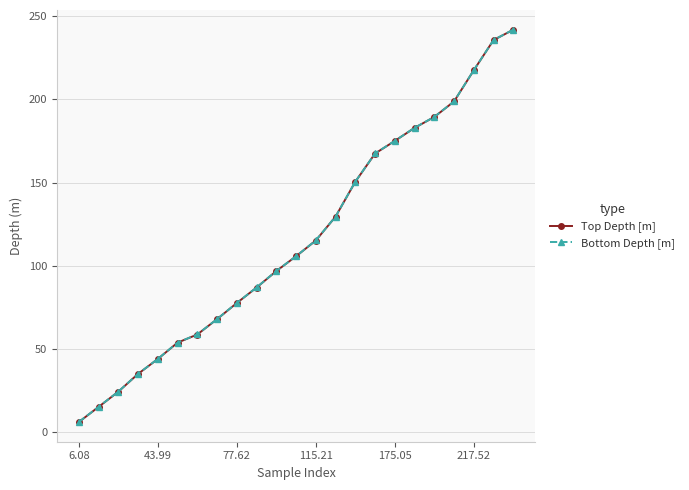

What is the maximum value for Bottom Depth [m]?

241.9